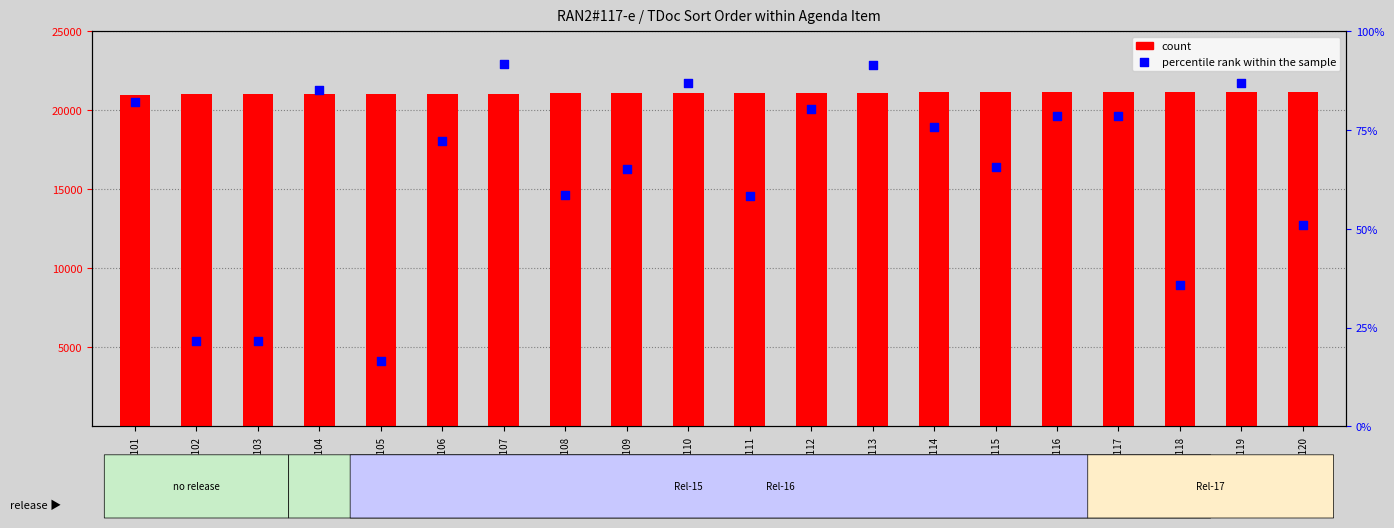

Which series reaches the maximum Y coordinate?

count